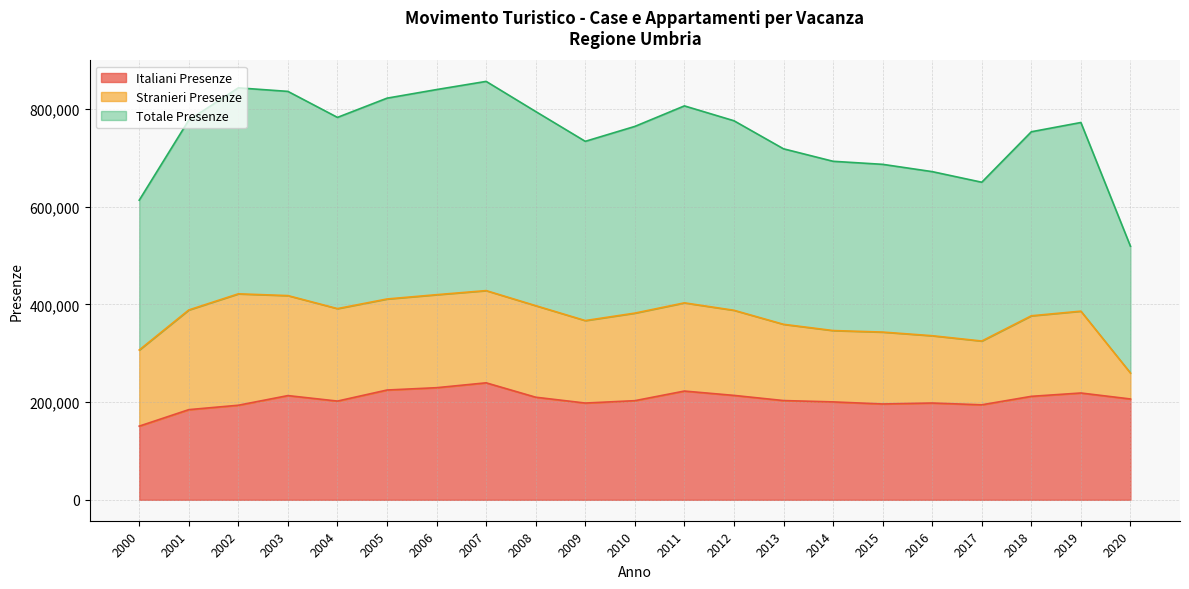

What is the difference between the Totale Presenze values at 2016 and 2012?

52062